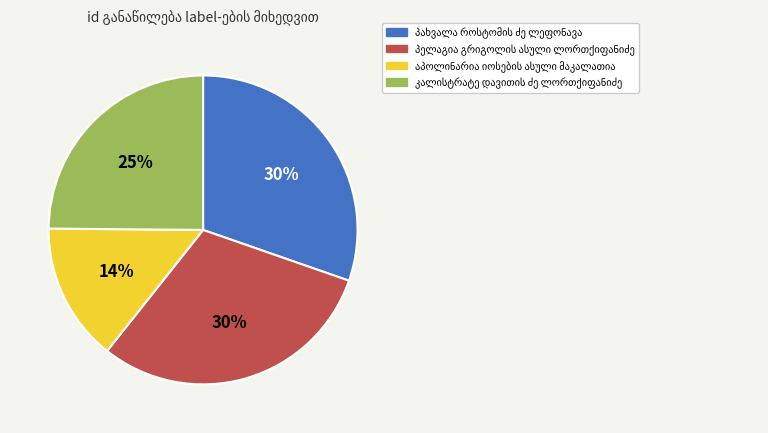

How many segments does this pie chart have?

4